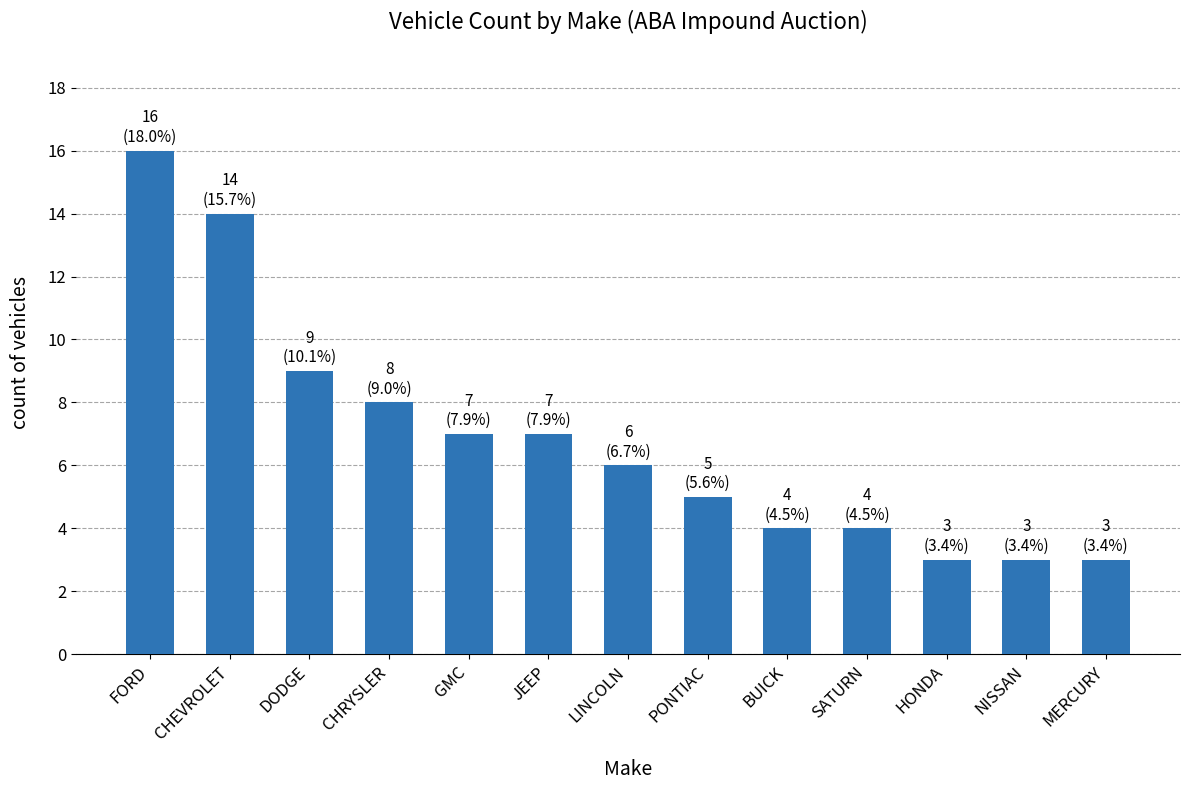

What is the average value?

7